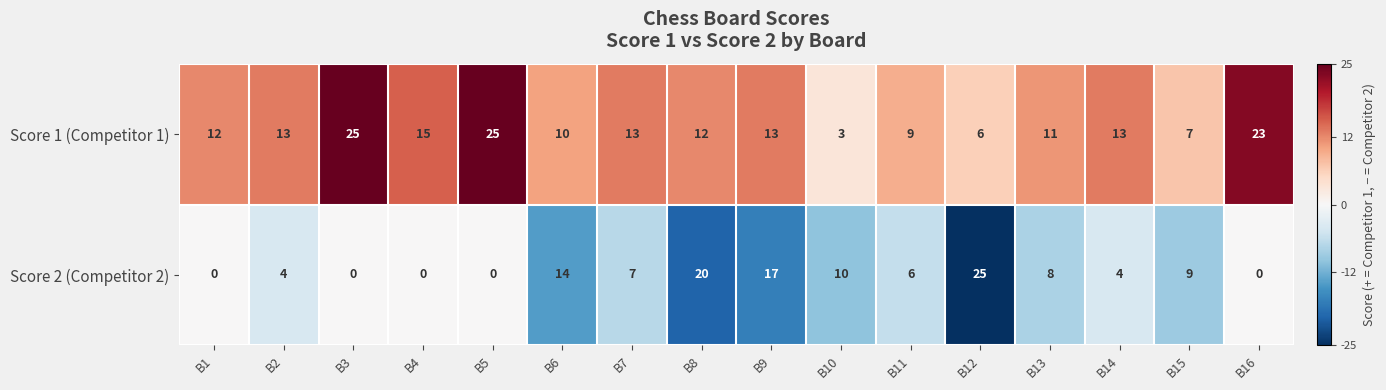

Read the Score 1 (Competitor 1) value at B4.

15